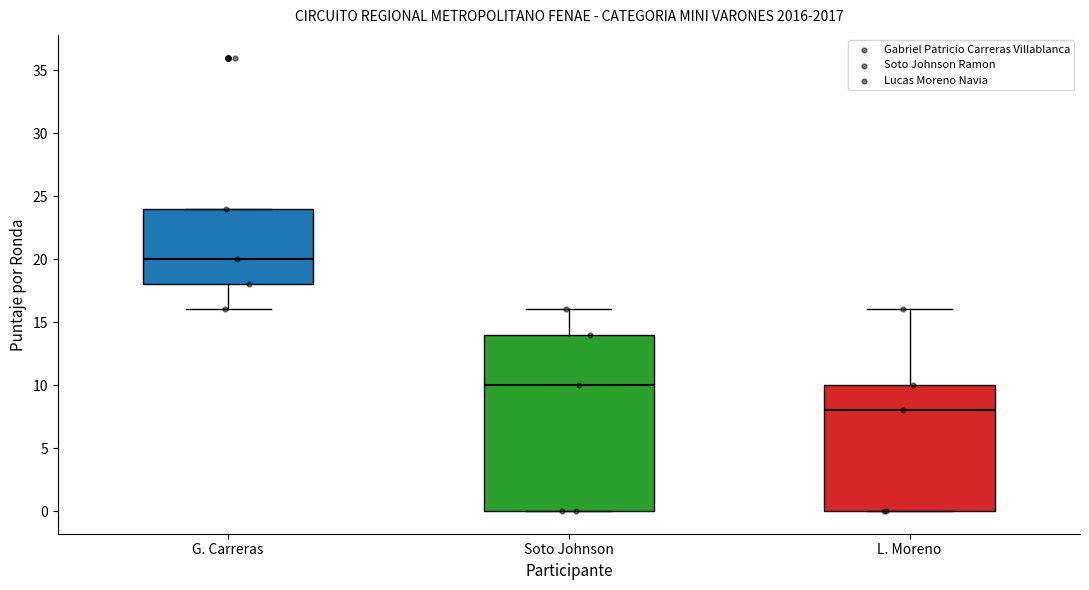

Reading left to right, read every box against the y-axis: the position of its median line, the range the box covers, and the ends of its whiskers. The values are not printed on the chart, so give them approximately, as read against the axis.

G. Carreras: median 20, box 18 to 24, whiskers 16 to 24
Soto Johnson: median 10, box 0 to 14, whiskers 0 to 16
L. Moreno: median 8, box 0 to 10, whiskers 0 to 16